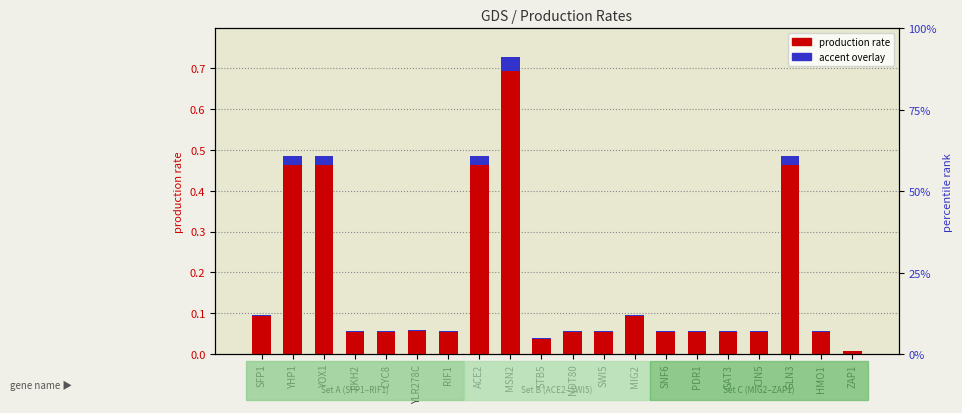

What is the difference between the maximum and minimum values in the production rate series?

0.7